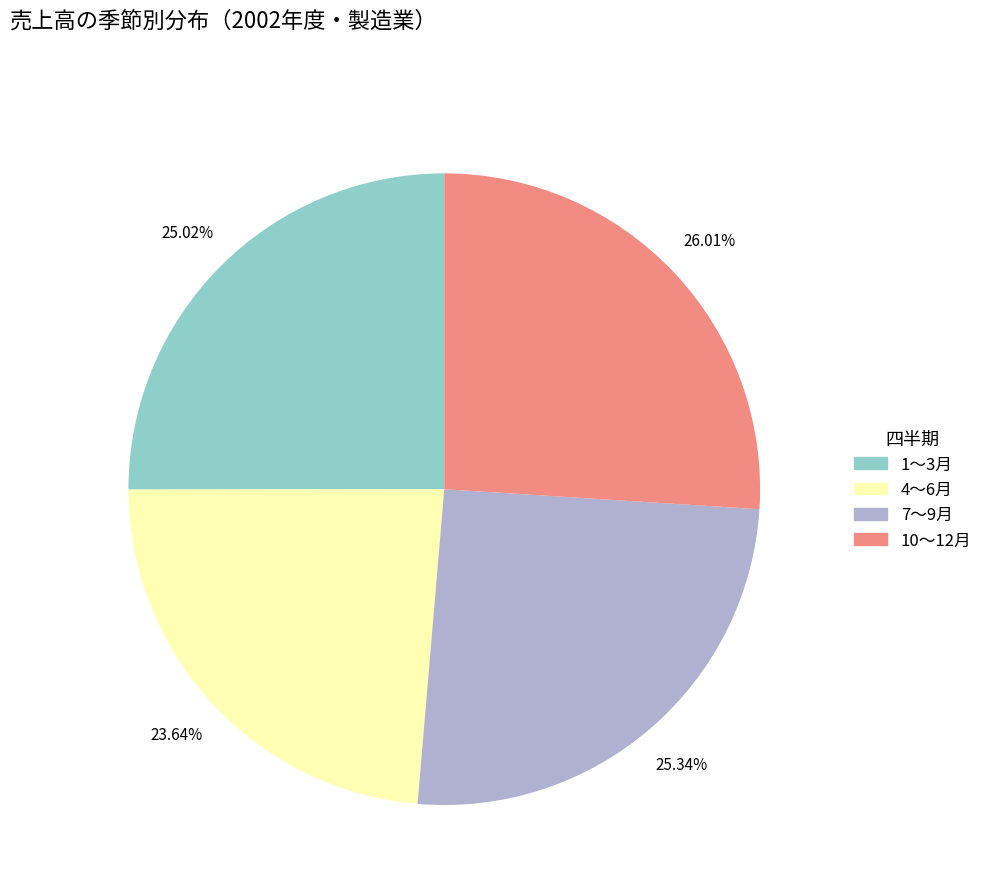

To the nearest percent, what is the average slice percentage?

25%